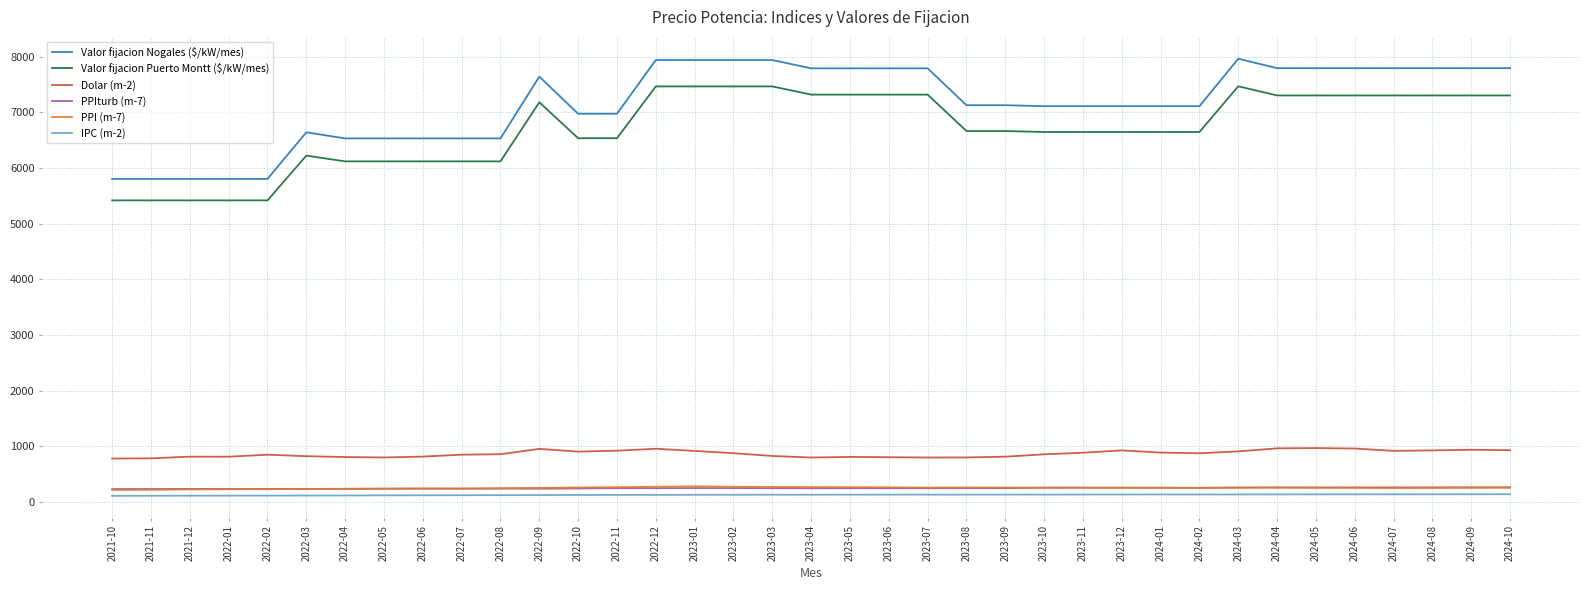

The PPIturb (m-7) series shows 234.4 at 2022-03. True or false?

True